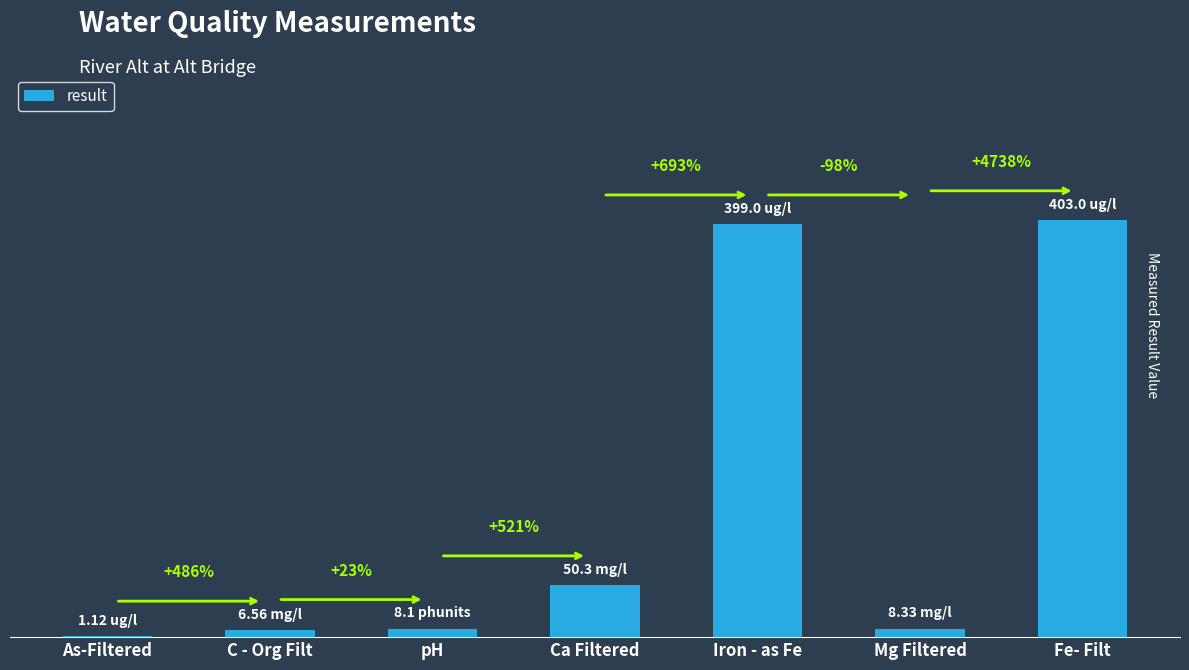

What is the difference between the maximum and minimum values?

401.9